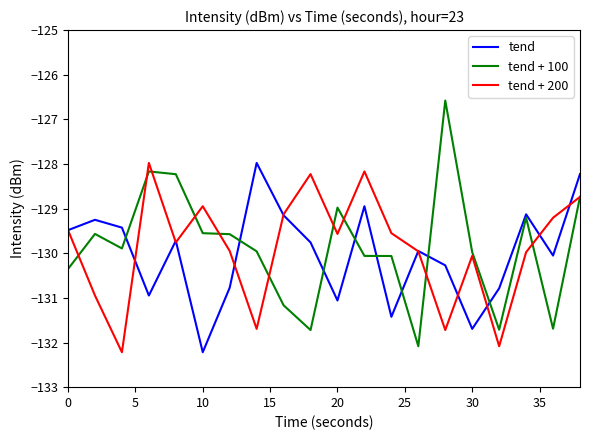

Which series has the widest spread of values?

tend + 100